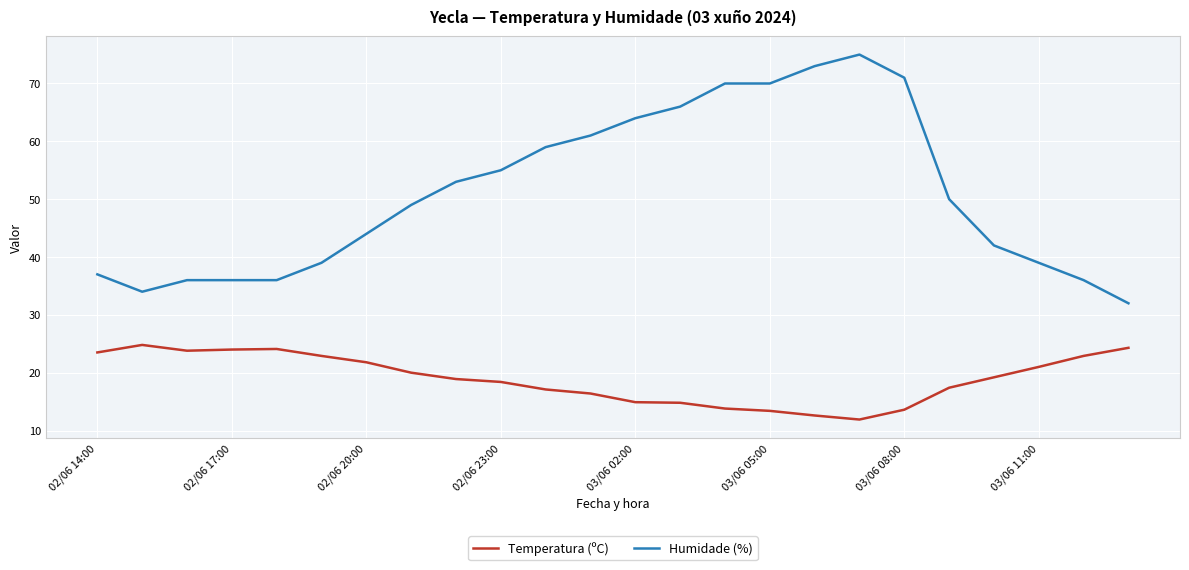

What is the minimum value for Humidade (%)?

32.0